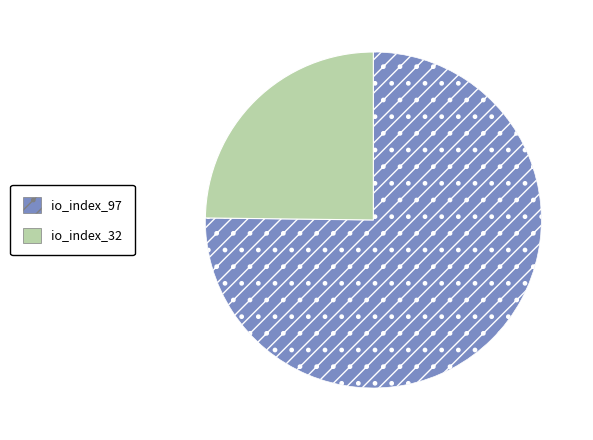

Approximately how many times larger is the value at io_index_97 compared to io_index_32?

3.0